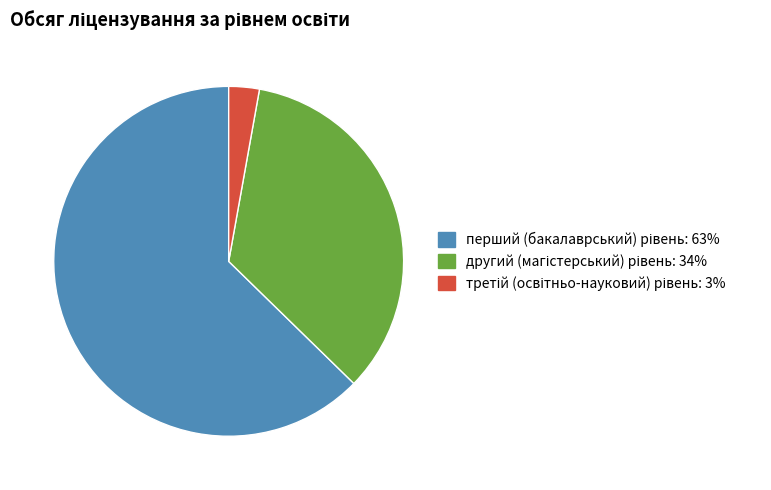

Is there any slice that represents more than half of the pie?

Yes